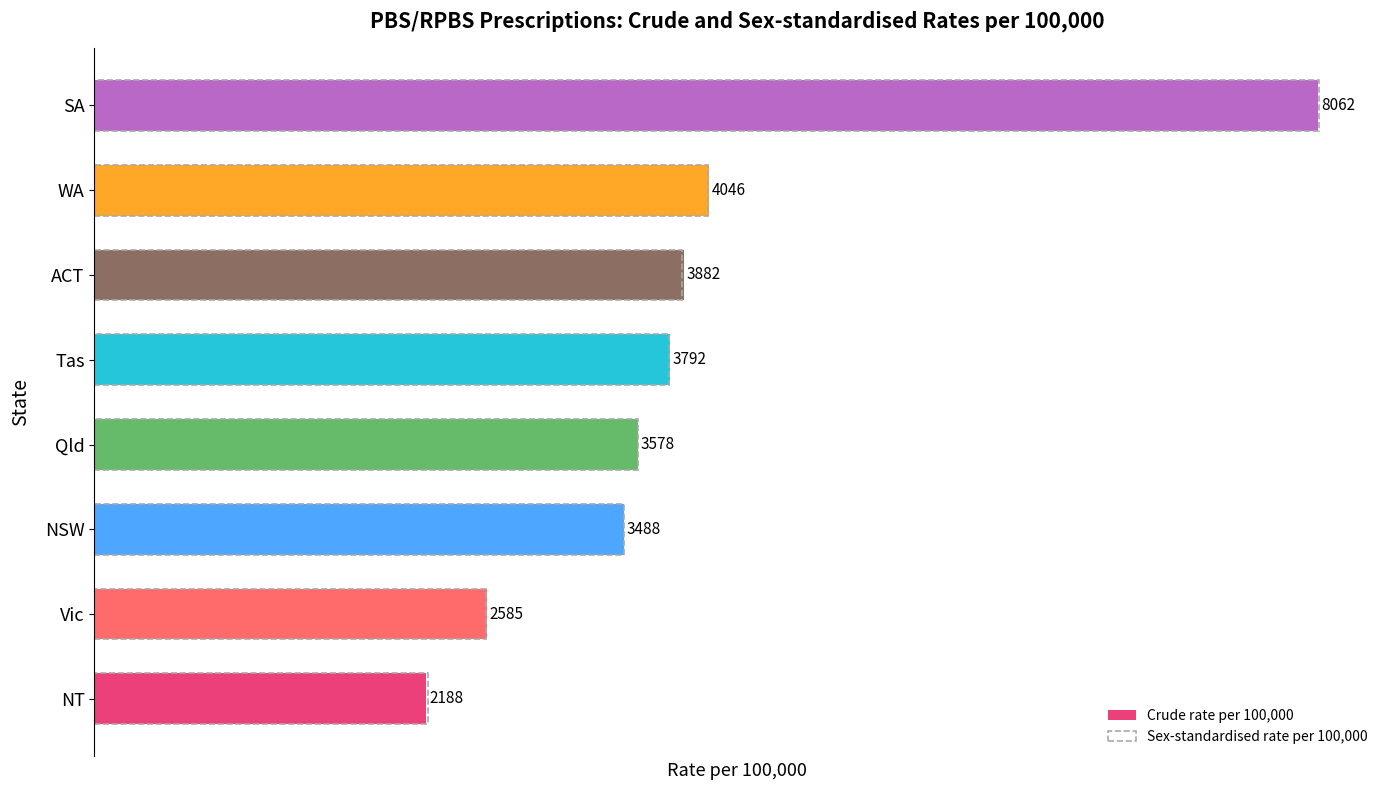

The value of Crude rate per 100,000 at SA is 4024. True or false?

False